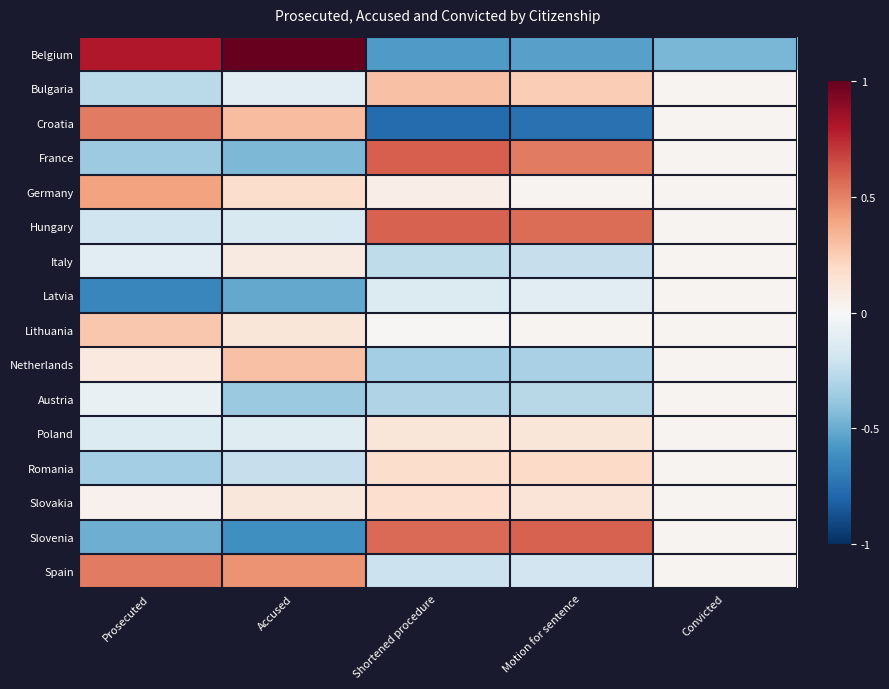

At how many categories does at least one series exceed 0?

5